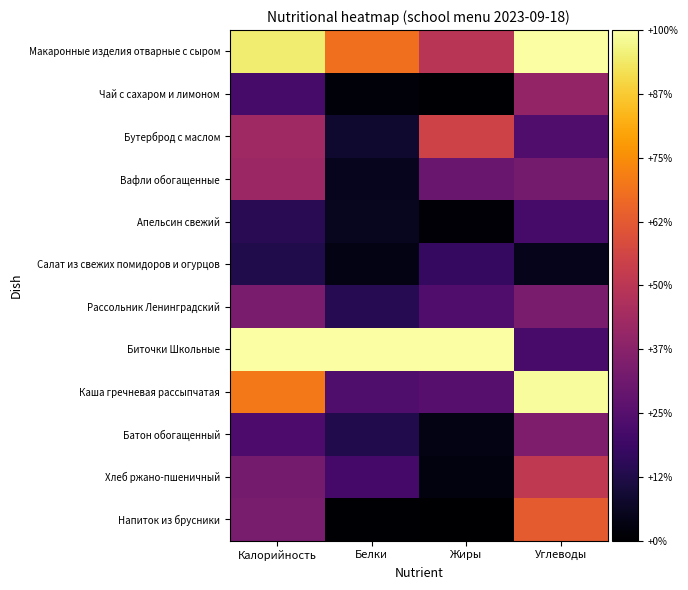

Which series has the largest total across all categories?

Биточки Школьные